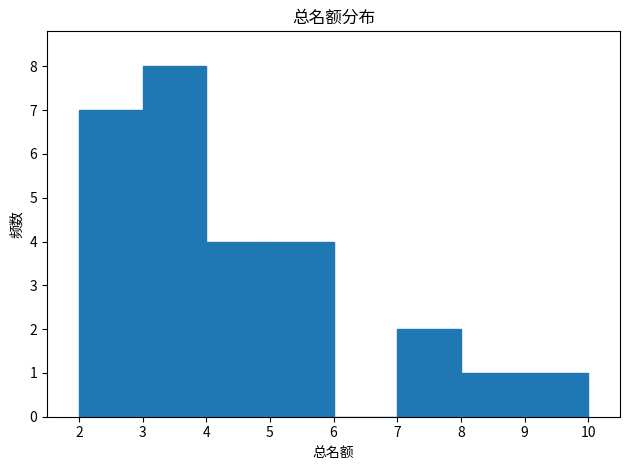

Reading left to right, list every bar in this chart as the range it spans on the x-axis followed by its height. The values are not printed on the chart, so give them approximately, as read against the axis.

2 to 3: 7
3 to 4: 8
4 to 5: 4
5 to 6: 4
6 to 7: 0
7 to 8: 2
8 to 9: 1
9 to 10: 1